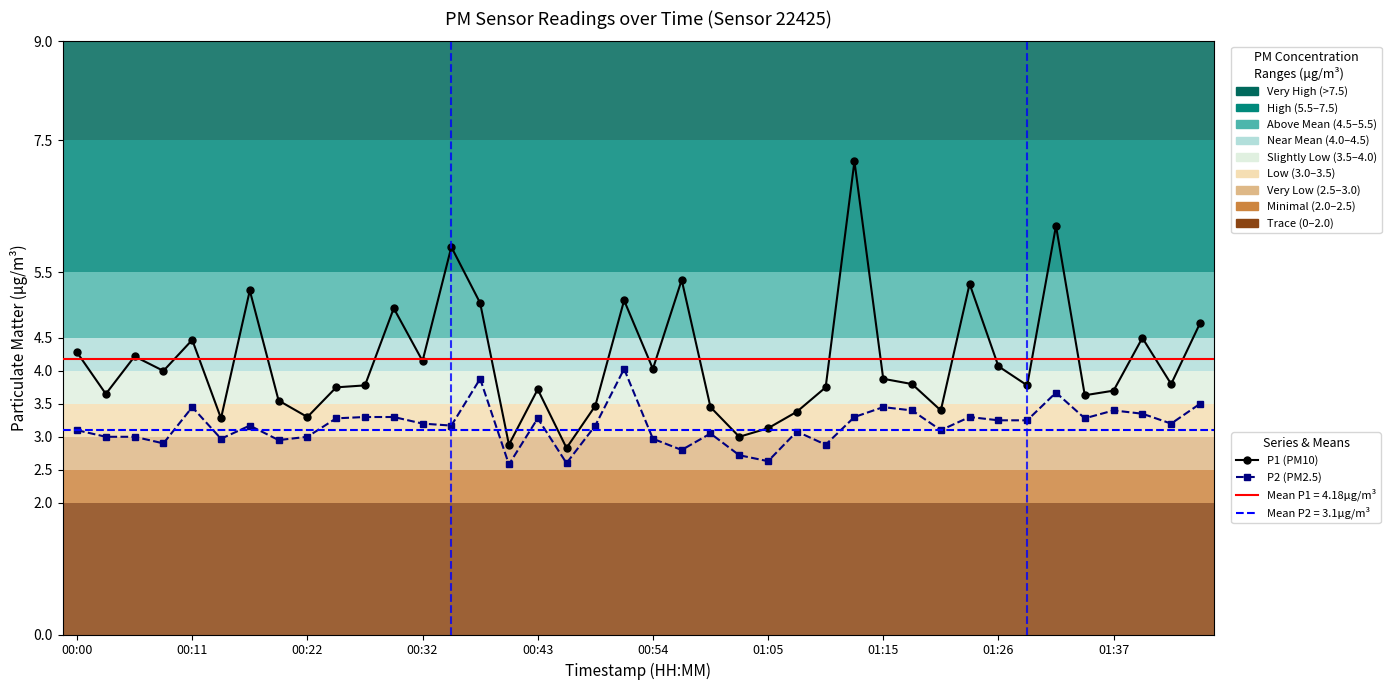

What position from the right is 00:00?

40